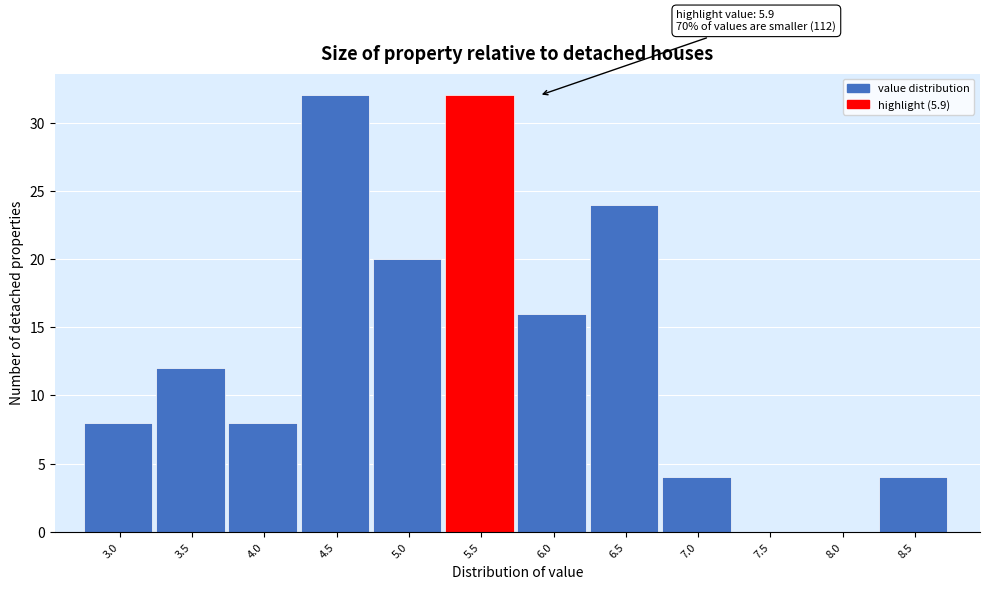

Reading right to left, transcribe all the data shown in this chart.

8.5=4	8.0=0	7.5=0	7.0=4	6.5=24	6.0=16	5.5=32	5.0=20	4.5=32	4.0=8	3.5=12	3.0=8